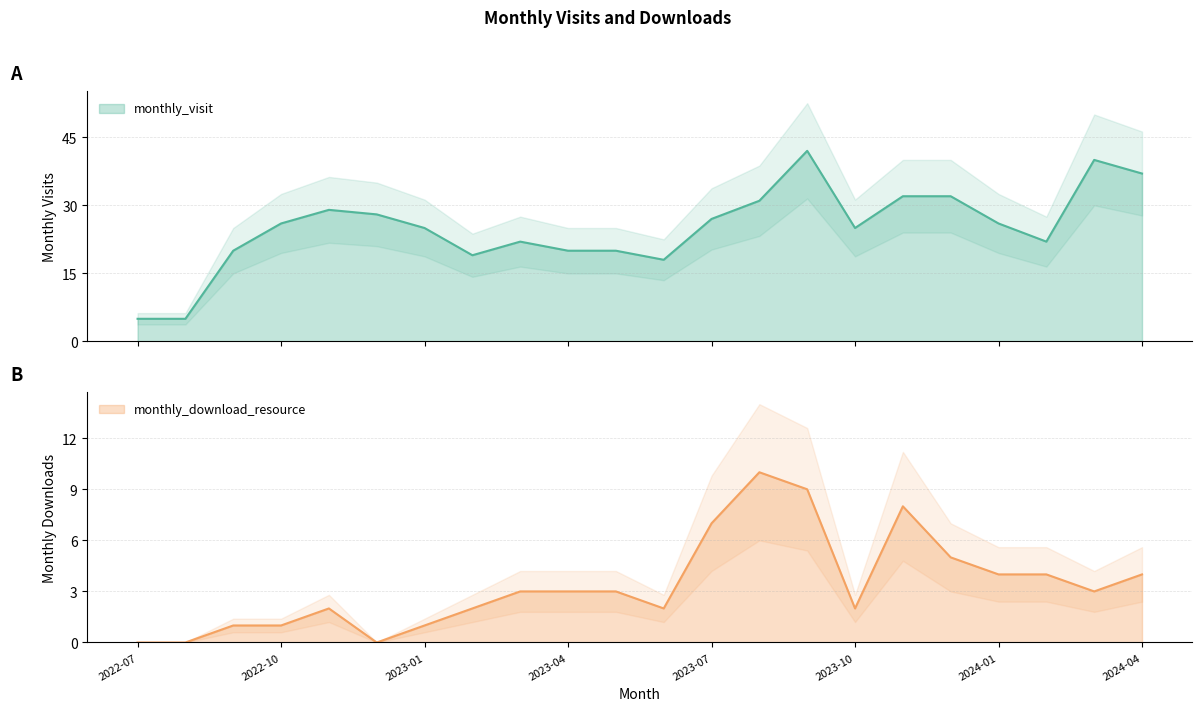

How many data points does each series have?

22